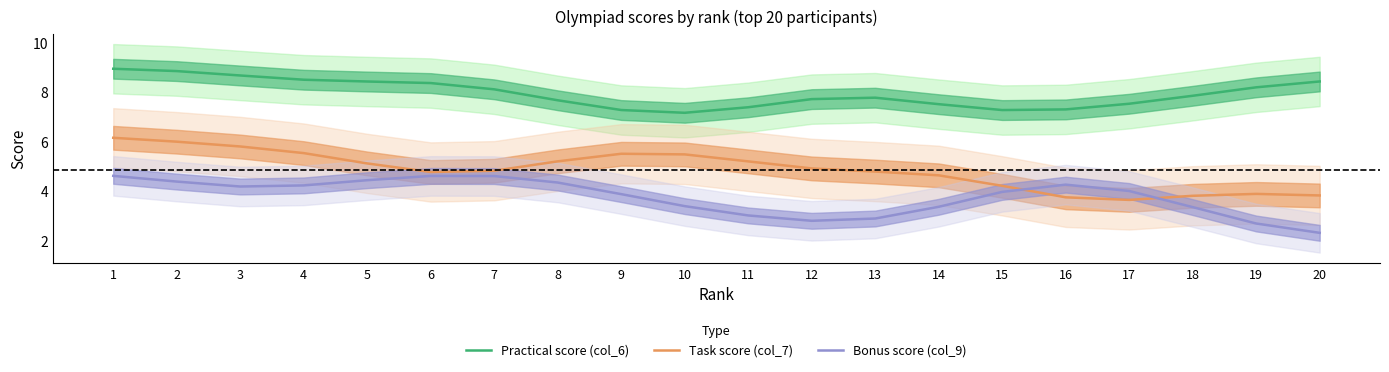

What is the sum of all Bonus score (col_9) values?

75.2